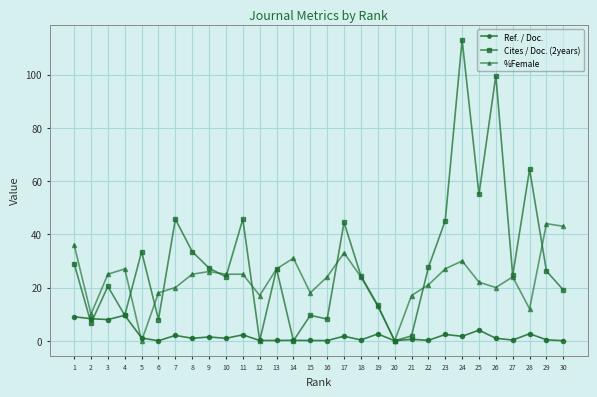

At which category does Cites / Doc. (2years) reach its first local peak?

3